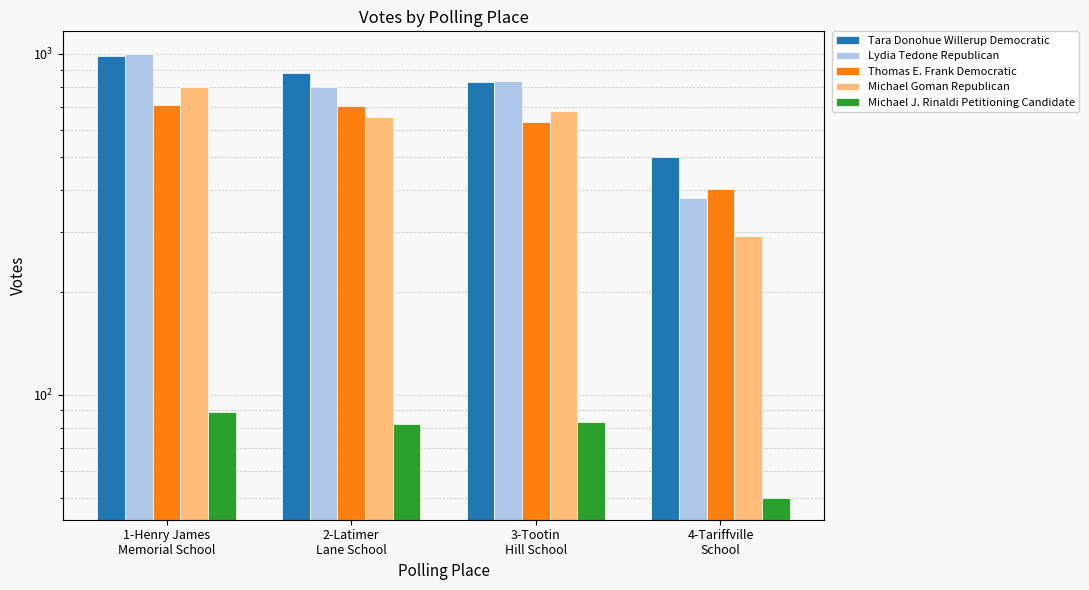

The value of Thomas E. Frank Democratic at 1-Henry James
Memorial School is 708. True or false?

True